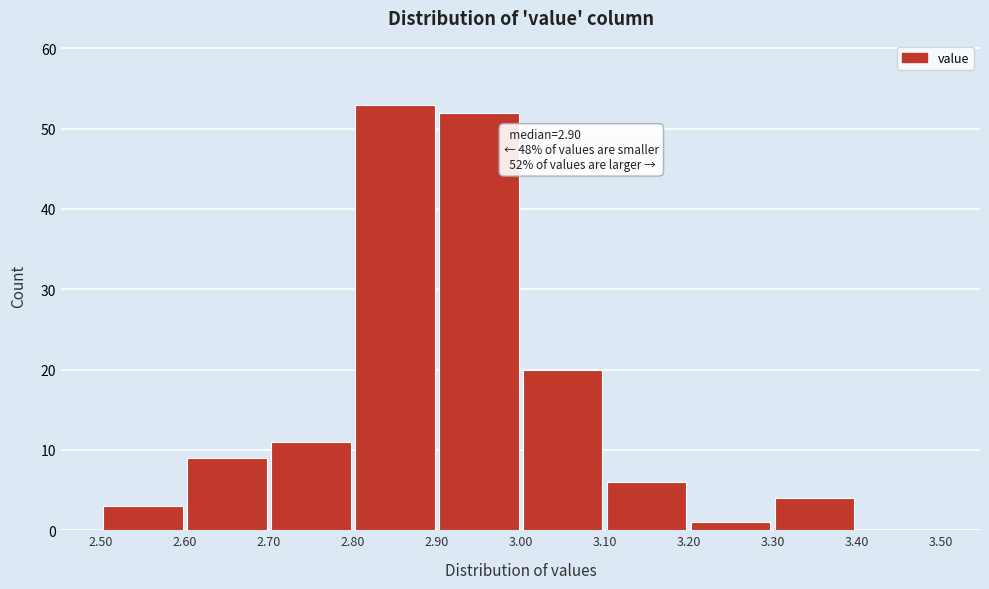

Over which range of the x-axis is the bar tallest?

2.80 to 2.90